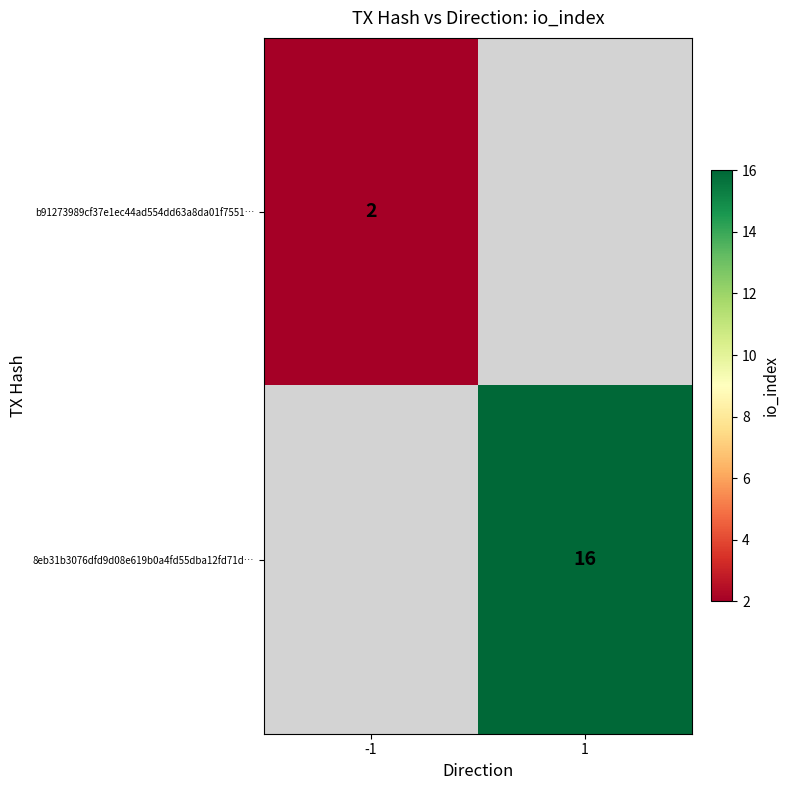

True or false: 8eb31b3076dfd9d08e619b0a4fd55dba12fd71d… has a value of 6 at 1.

False